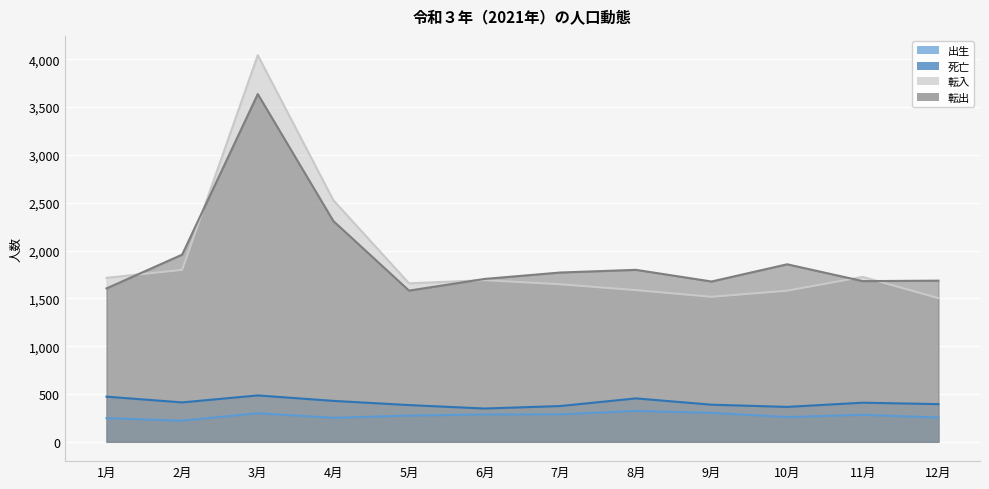

Reading left to right, transcribe all the data shown in this chart.

出生: 1月=247	2月=221	3月=299	4月=251	5月=274	6月=286	7月=287	8月=323	9月=303	10月=259	11月=282	12月=254
死亡: 1月=472	2月=412	3月=485	4月=428	5月=384	6月=348	7月=374	8月=454	9月=388	10月=365	11月=409	12月=394
転入: 1月=1714	2月=1798	3月=4042	4月=2525	5月=1657	6月=1690	7月=1647	8月=1586	9月=1516	10月=1580	11月=1724	12月=1502
転出: 1月=1604	2月=1957	3月=3636	4月=2308	5月=1581	6月=1703	7月=1770	8月=1798	9月=1676	10月=1856	11月=1680	12月=1685